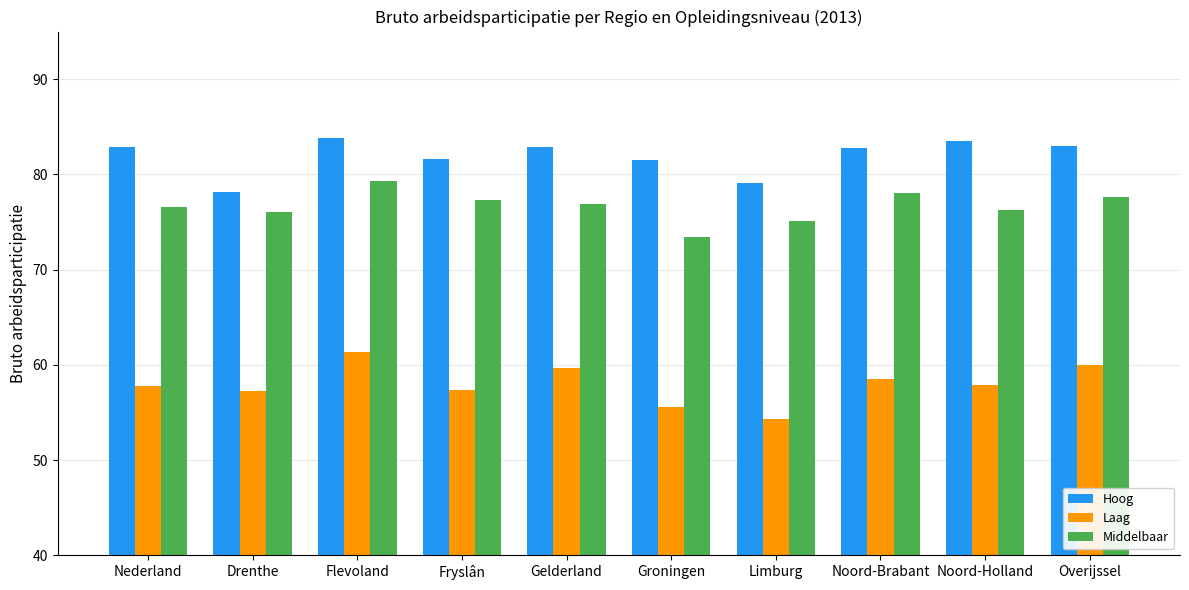

How many bars are there in each group?

3